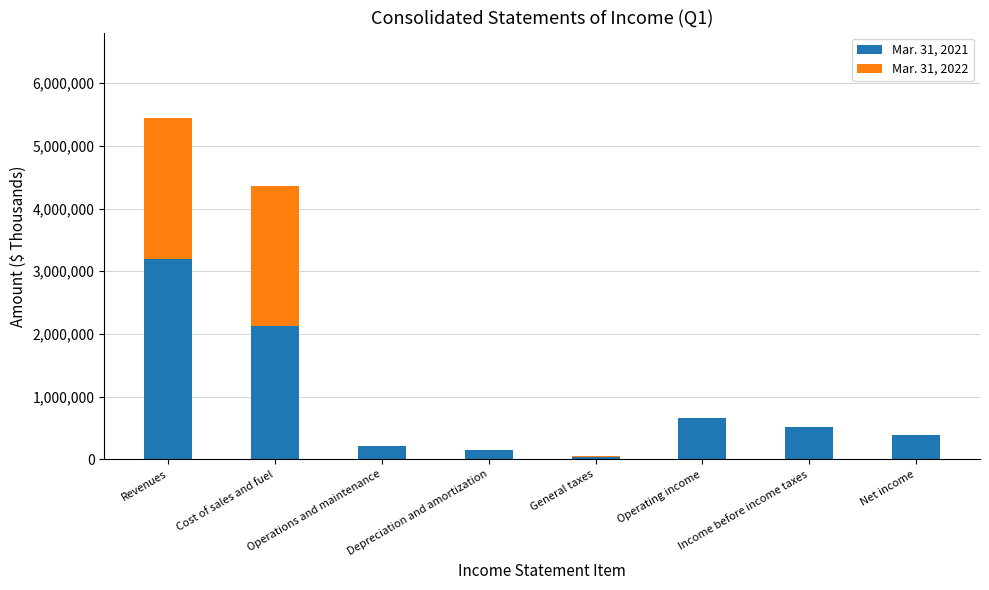

Reading left to right, list all the values displayed in this chart.

Mar. 31, 2021: Revenues=3194679	Cost of sales and fuel=2121510	Operations and maintenance=207158	Depreciation and amortization=157120	General taxes=44439	Operating income=664721	Income before income taxes=508308	Net income=386176
Mar. 31, 2022: Revenues=2249930	Cost of sales and fuel=2244438	Operations and maintenance=7248	Depreciation and amortization=-3262	General taxes=5072	Operating income=-2265	Income before income taxes=5283	Net income=4995